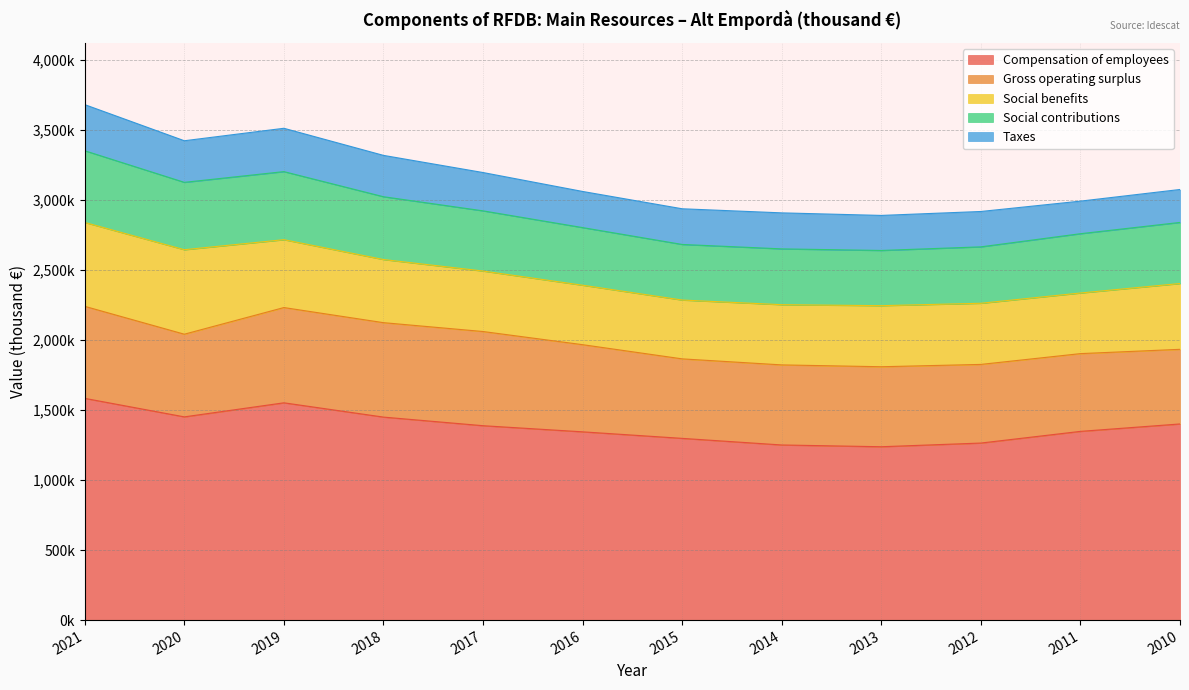

True or false: Compensation of employees and Taxes cross at least once.

False